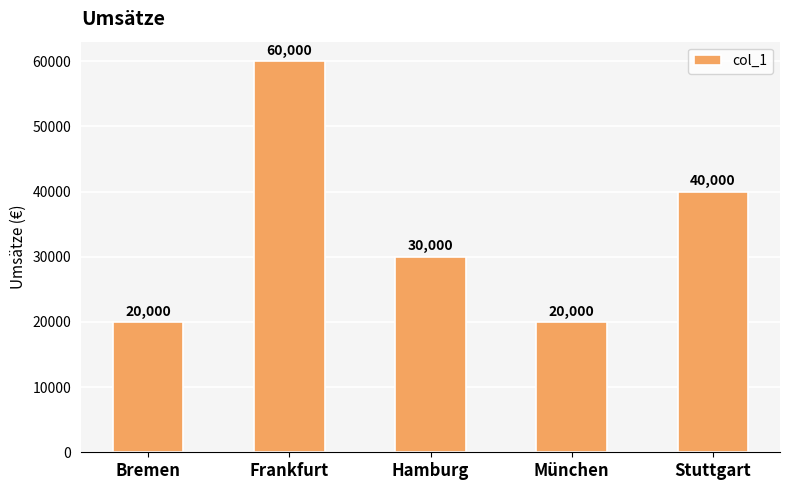

Is it true that the value at Hamburg is 39650?

False